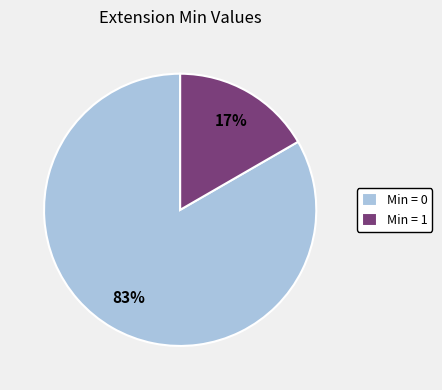

How many segments does this pie chart have?

2